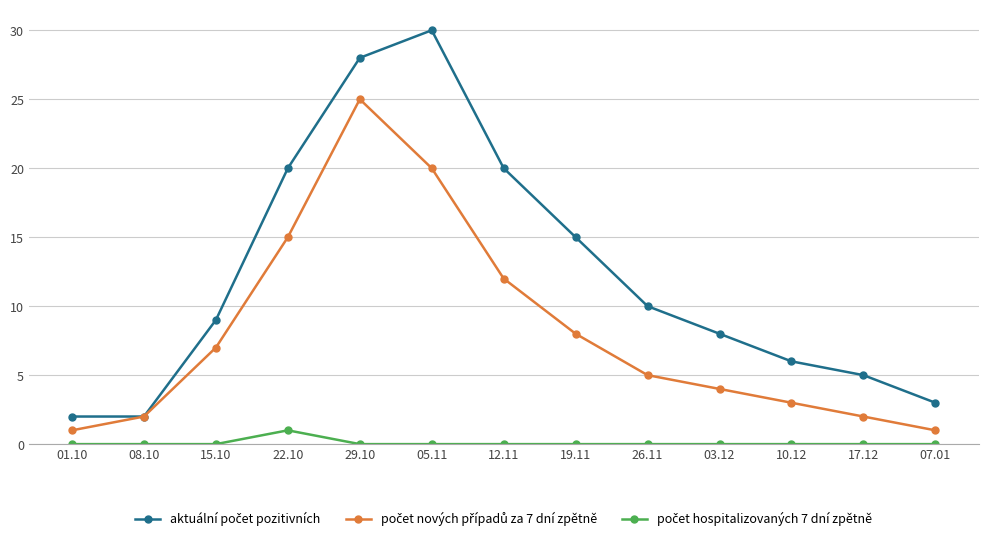

At which category is the sum across all series the highest?

29.10